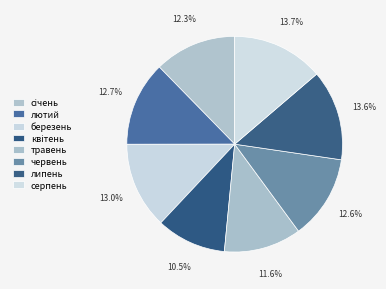

How many segments does this pie chart have?

8